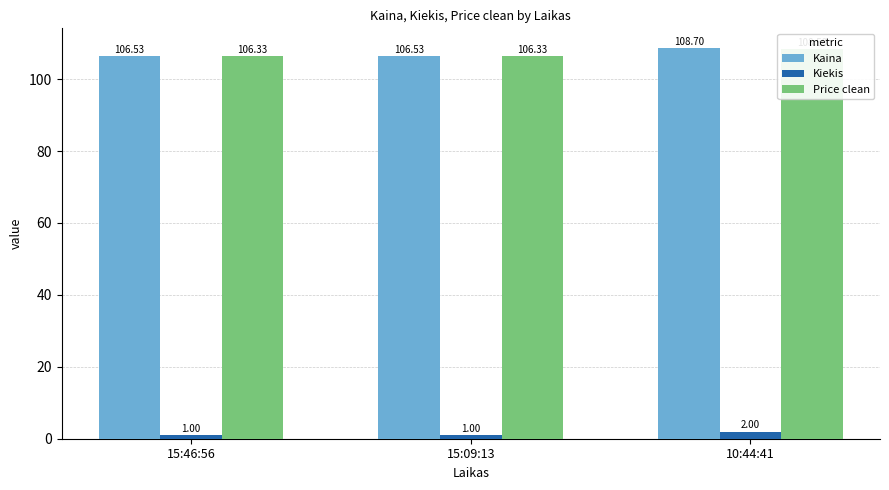

Does the chart contain any negative values?

No